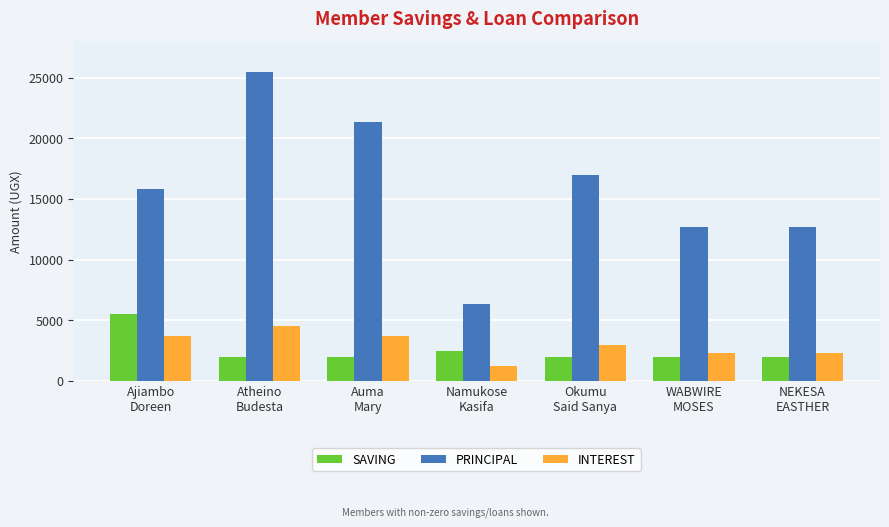

Reading left to right, list all the values displayed in this chart.

SAVING: Ajiambo
Doreen=5500	Atheino
Budesta=2000	Auma
Mary=2000	Namukose
Kasifa=2500	Okumu
Said Sanya=2000	WABWIRE
MOSES=2000	NEKESA
EASTHER=2000
PRINCIPAL: Ajiambo
Doreen=15800	Atheino
Budesta=25500	Auma
Mary=21300	Namukose
Kasifa=6300	Okumu
Said Sanya=17000	WABWIRE
MOSES=12700	NEKESA
EASTHER=12700
INTEREST: Ajiambo
Doreen=3700	Atheino
Budesta=4500	Auma
Mary=3700	Namukose
Kasifa=1200	Okumu
Said Sanya=3000	WABWIRE
MOSES=2300	NEKESA
EASTHER=2300